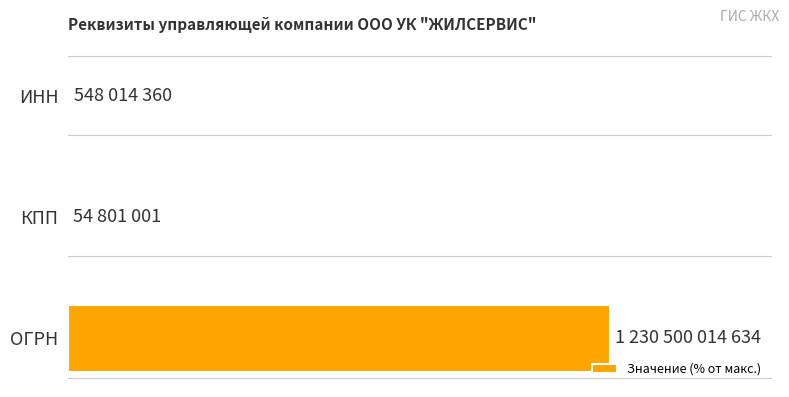

List the labels in order of value, smallest first.

КПП, ИНН, ОГРН